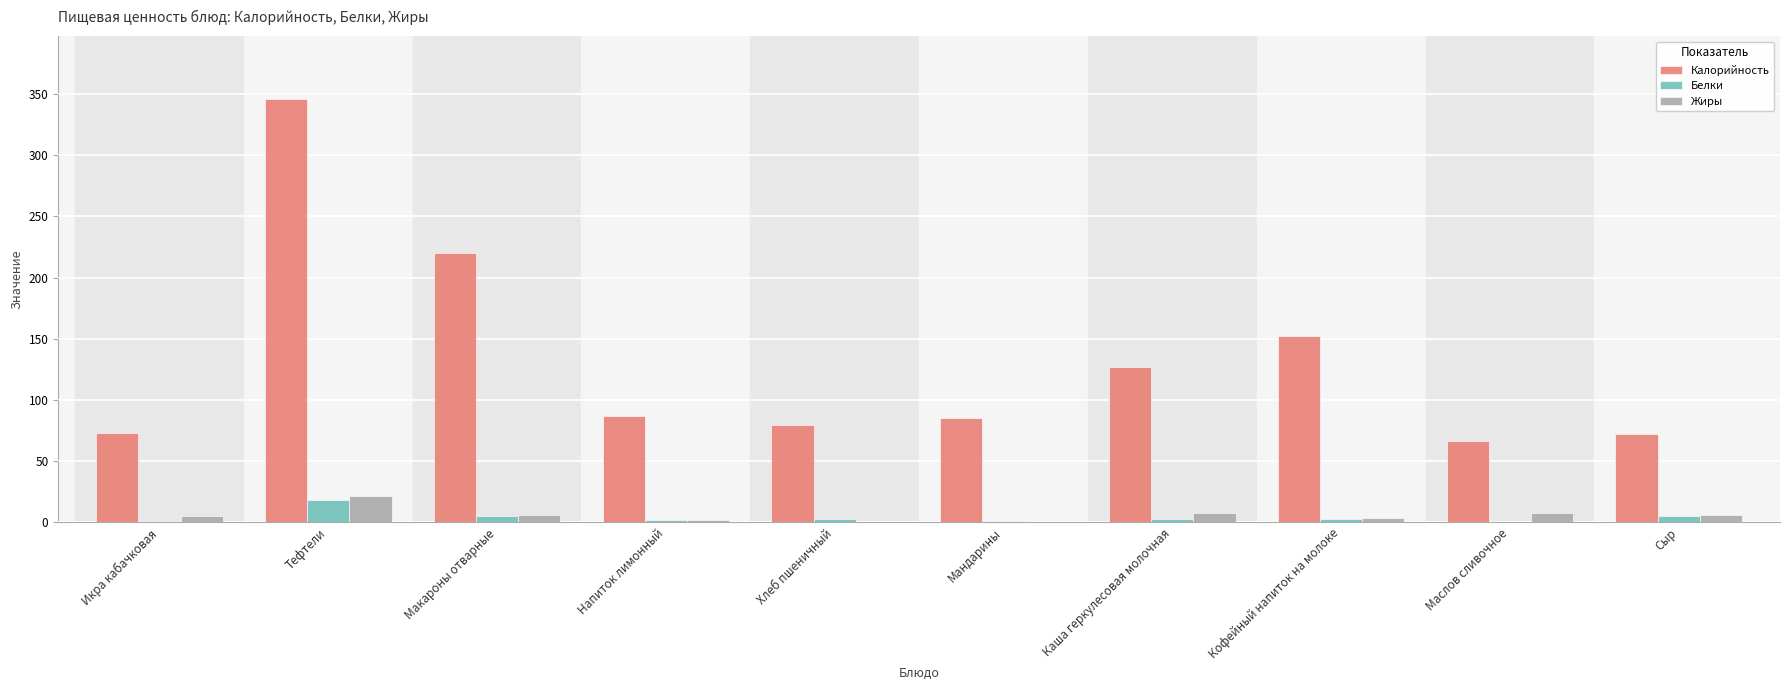

What are all the series names shown in the legend?

Калорийность, Белки, Жиры